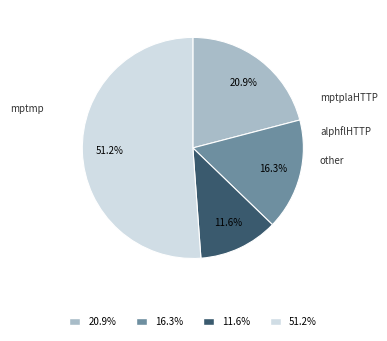

What is the majority slice?

51.2%